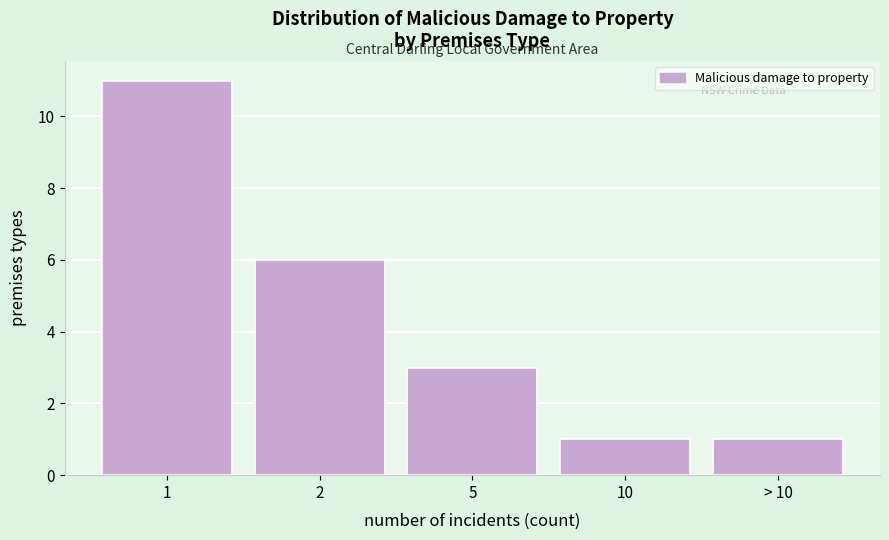

Reading left to right, extract all data points from this chart.

1=11	2=6	5=3	10=1	> 10=1